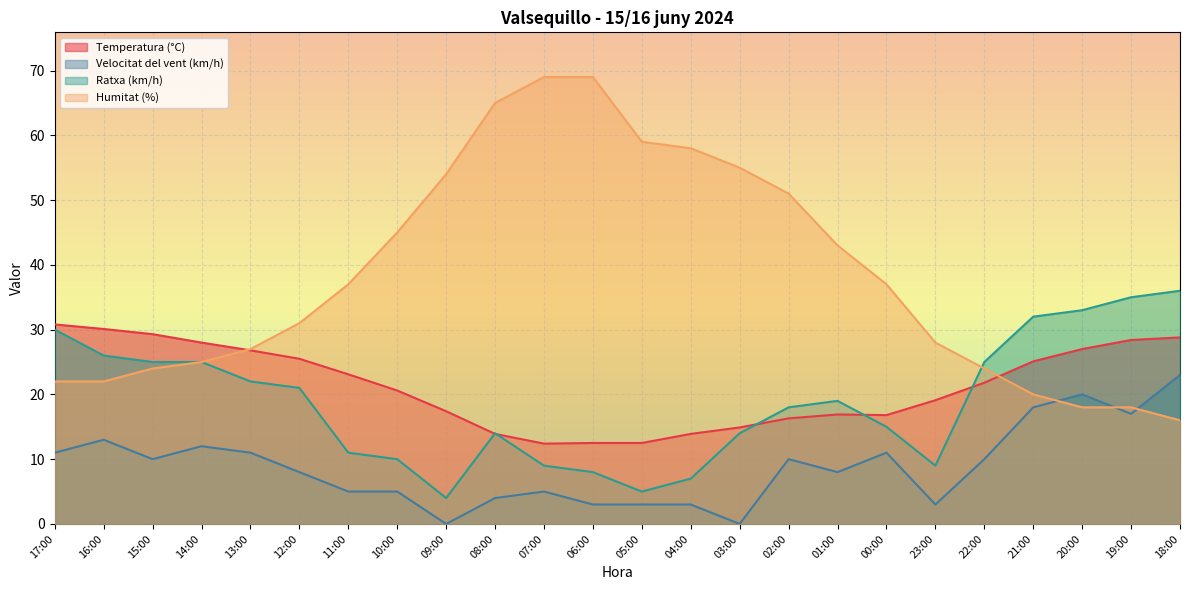

Which category has the highest value in the Humitat (%) series?

07:00